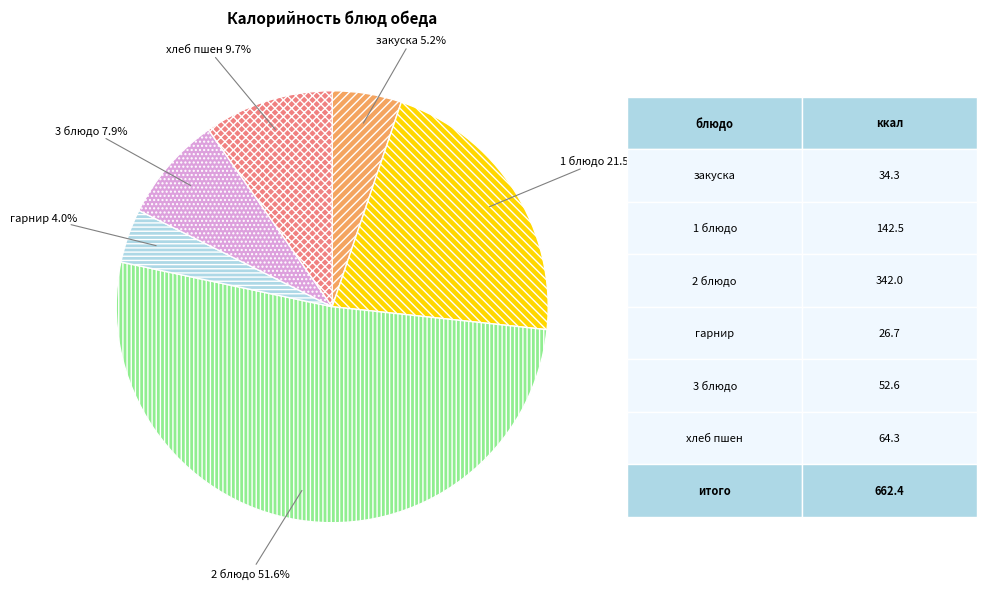

Is there a majority slice in this chart?

Yes